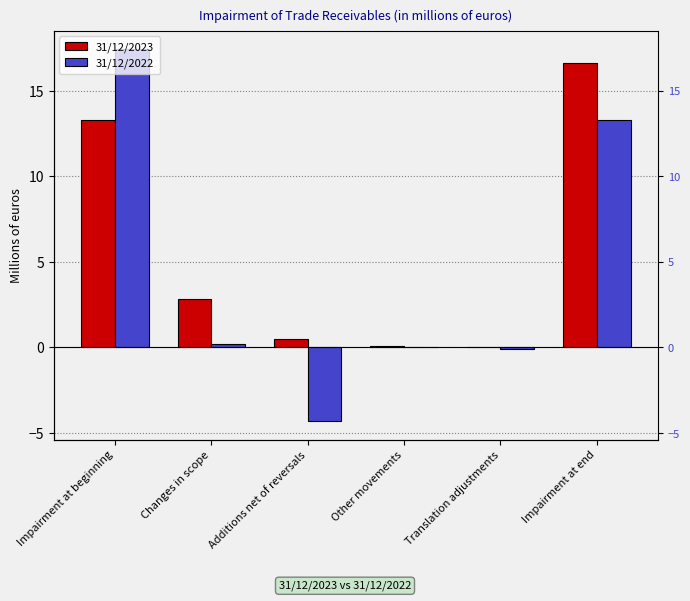

What is the value of the 31/12/2022 bar at the 6th from the left?

13.3